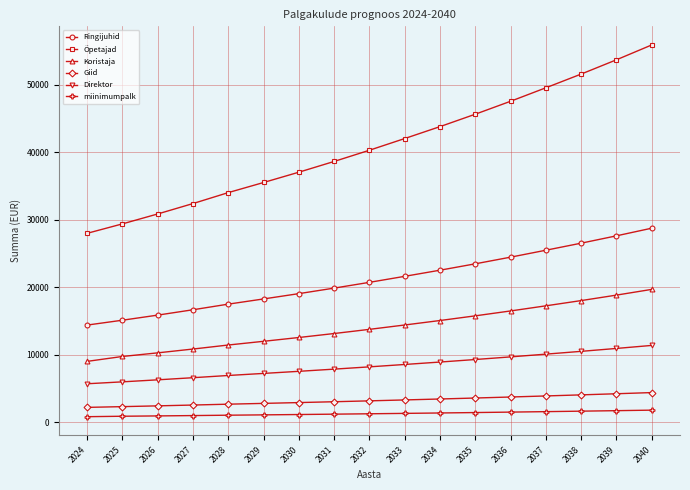

At how many categories does at least one series exceed 16042?

17